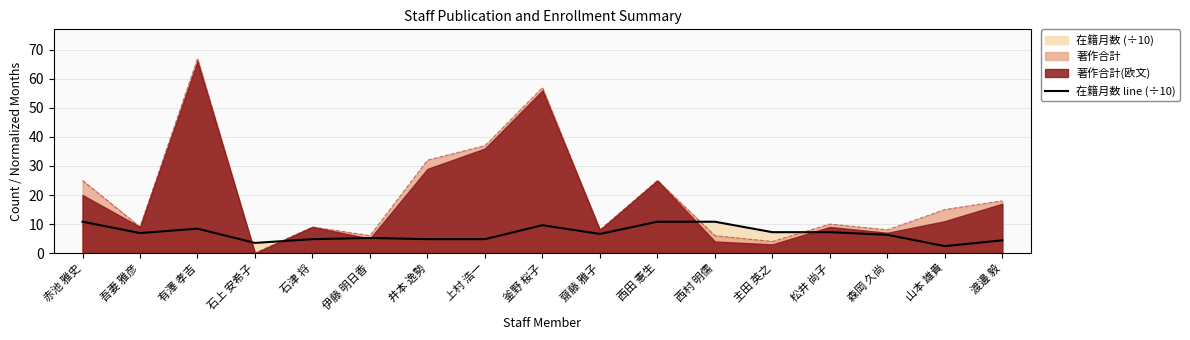

Reading right to left, what are all the values shown in this chart?

渡邊 毅=4.4	山本 雄貴=2.4	森岡 久尚=6.3	松井 尚子=7.2	主田 英之=7.2	西村 明儒=10.8	西田 憲生=10.8	齋藤 雅子=6.6	釜野 桜子=9.6	上村 浩一=4.8	井本 逸勢=4.8	伊藤 明日香=5.2	石津 将=4.8	石上 安希子=3.5	有澤 孝吉=8.4	吾妻 雅彦=6.9	赤池 雅史=10.8